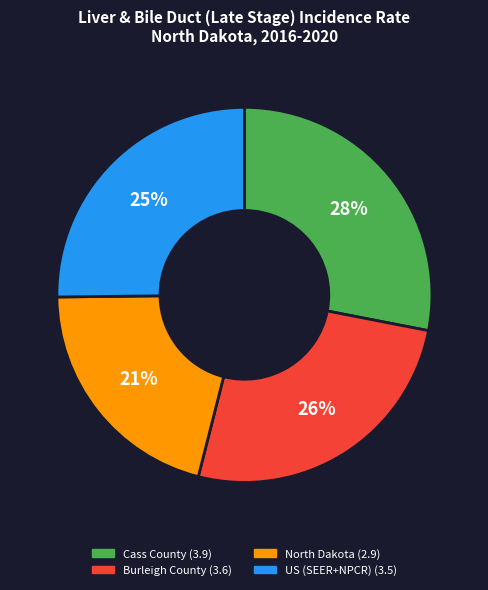

Is the sum of US (SEER+NPCR) and North Dakota greater than half?

No